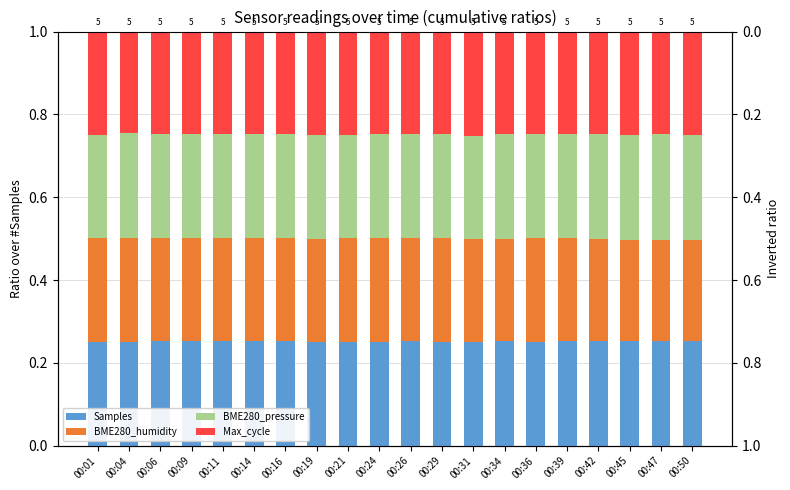

What is the total value across all series at 00:04?

1.0